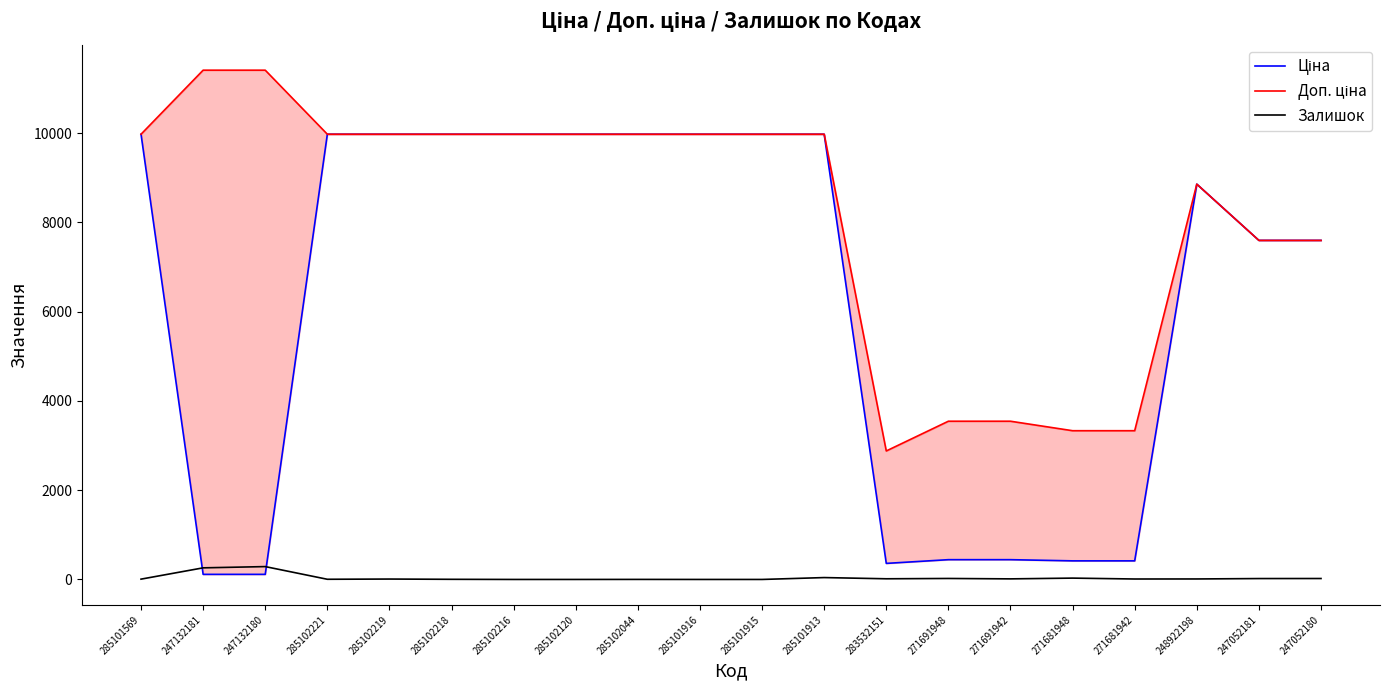

What is the maximum value for Ціна?

9975.0